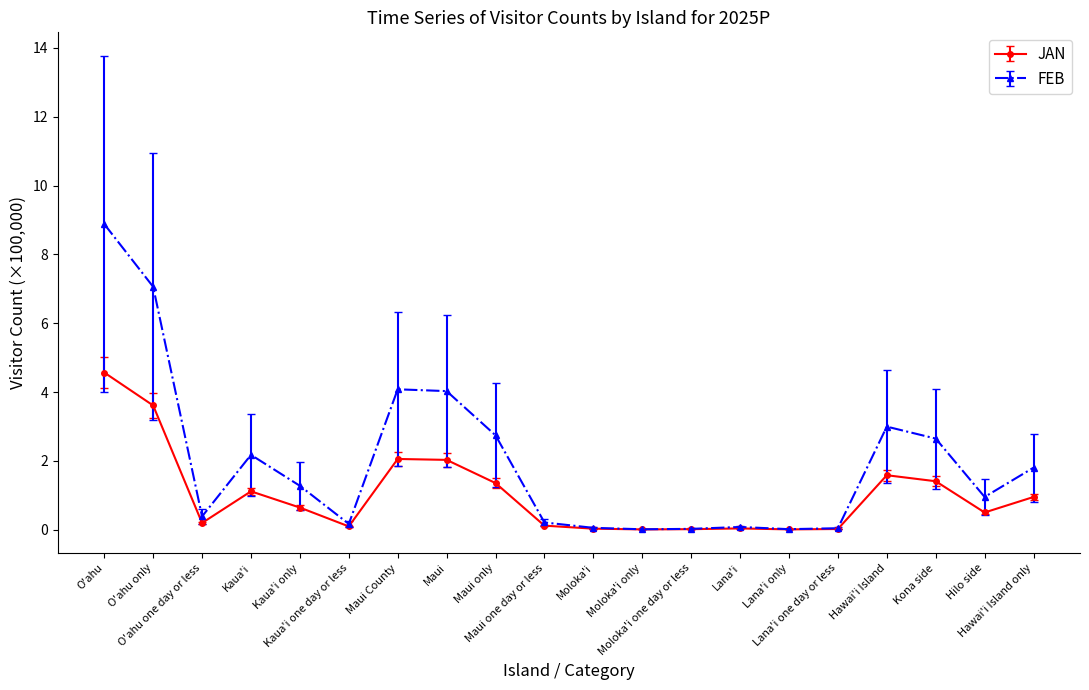

Which series has the largest range (max minus min)?

FEB